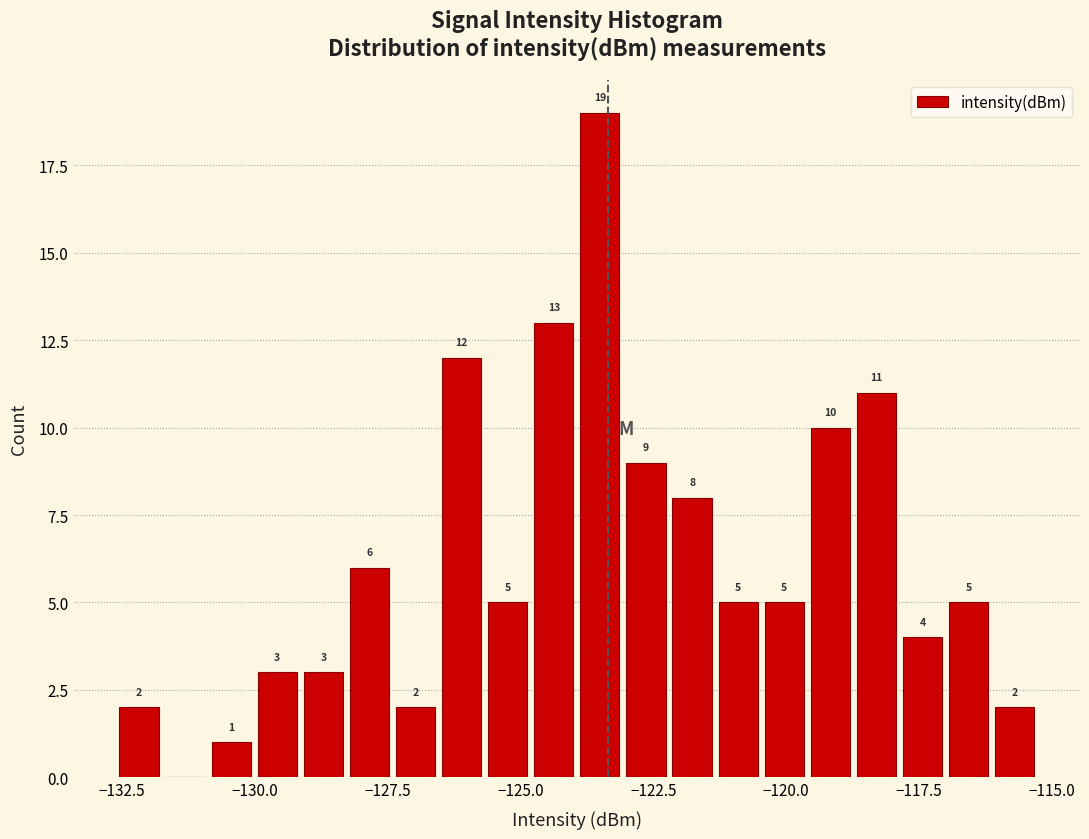

Read against the x-axis, roughly where is the centre of the tallest bar?

-123.5